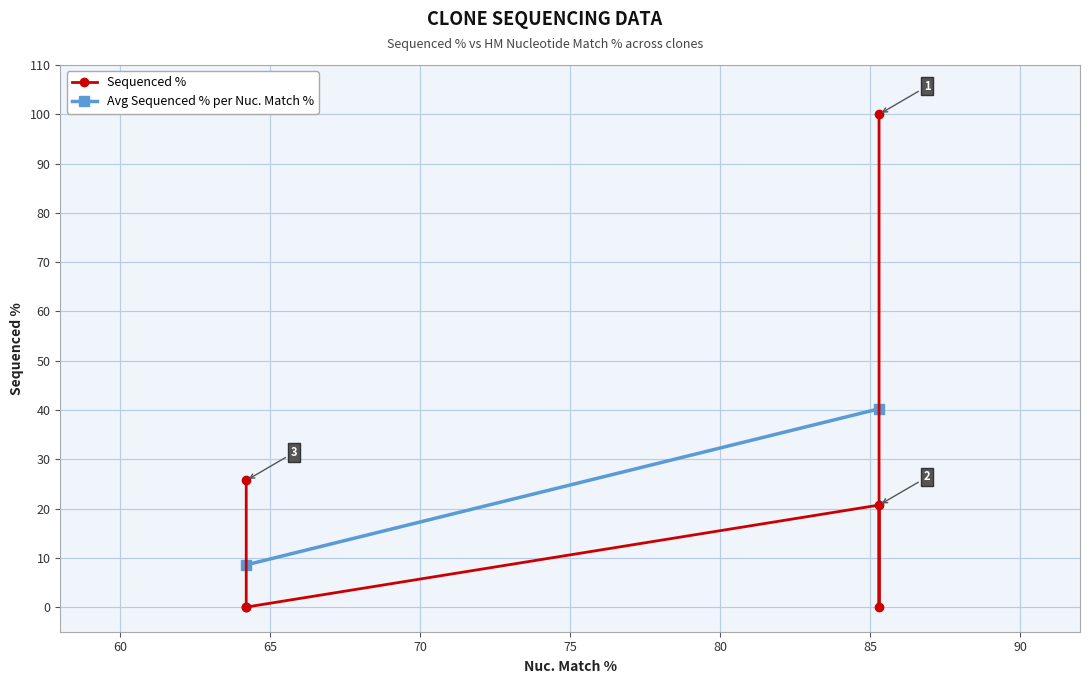

Reading right to left, what are all the values shown in this chart?

TRCN0000478608=25.7	ccsbBroad304_15911=0.0	ccsbBroadEn_15911=0.0	TRCN0000466154=20.7	ccsbBroad304_03640=0.0	ccsbBroadEn_03640=100.0